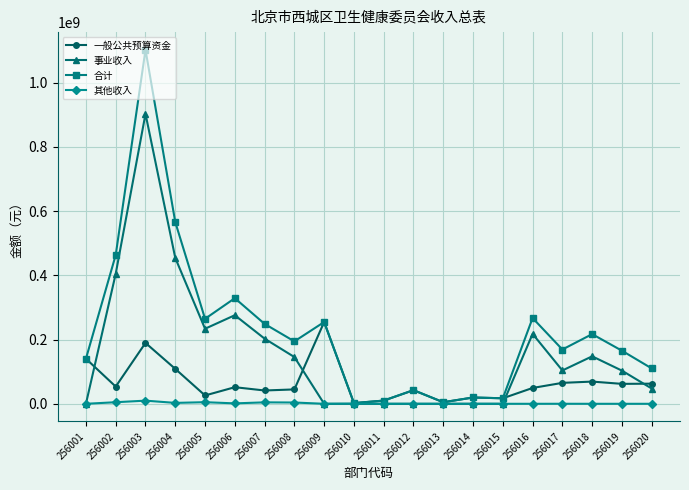

What is the spread (max minus min) of values at 256019?

165260229.1